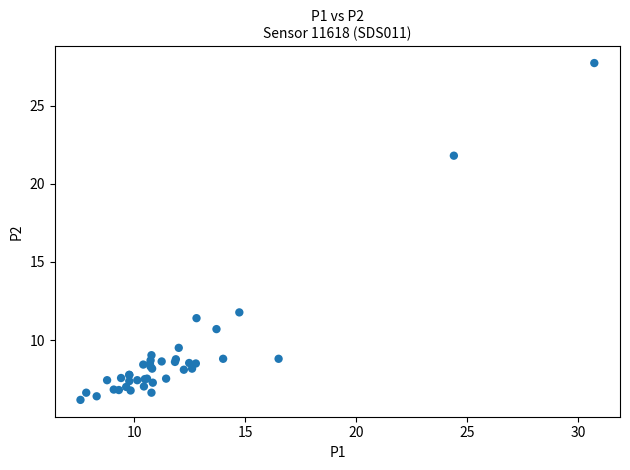

What Y value in the scatter plot is closest to 16?

11.8